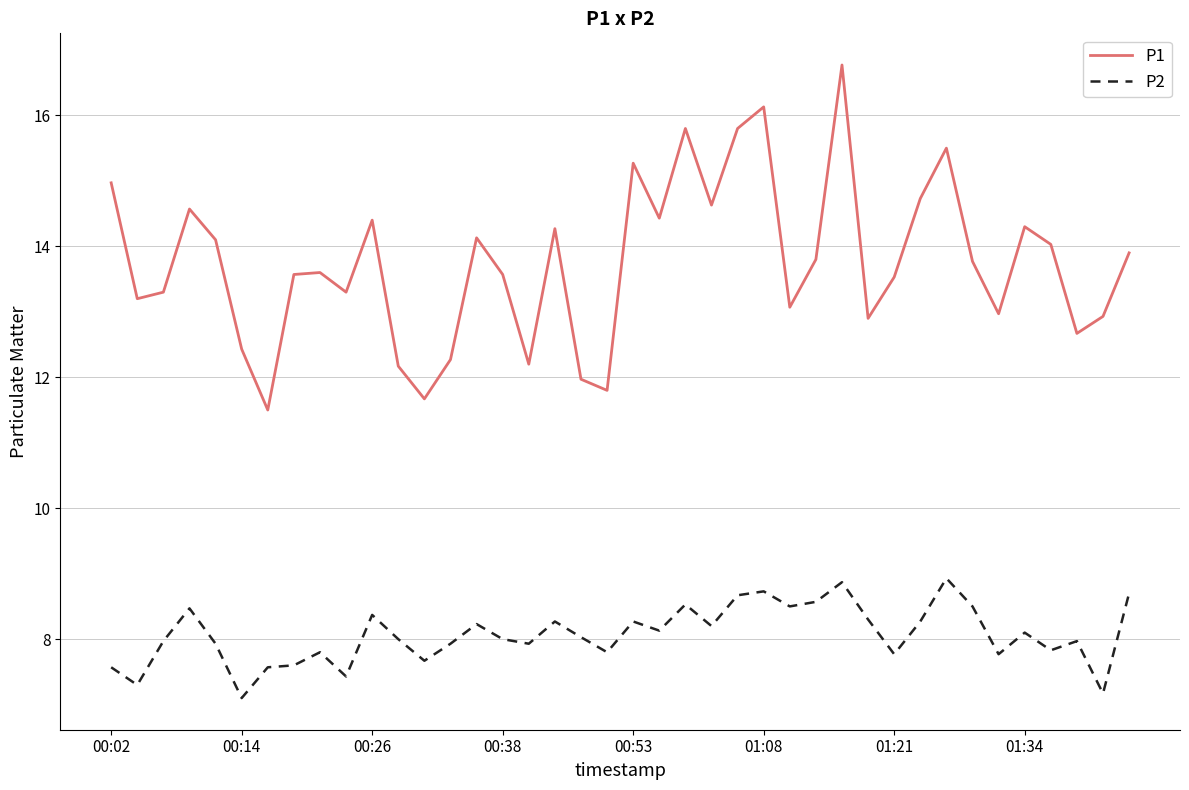

What is the smallest value displayed?

7.1